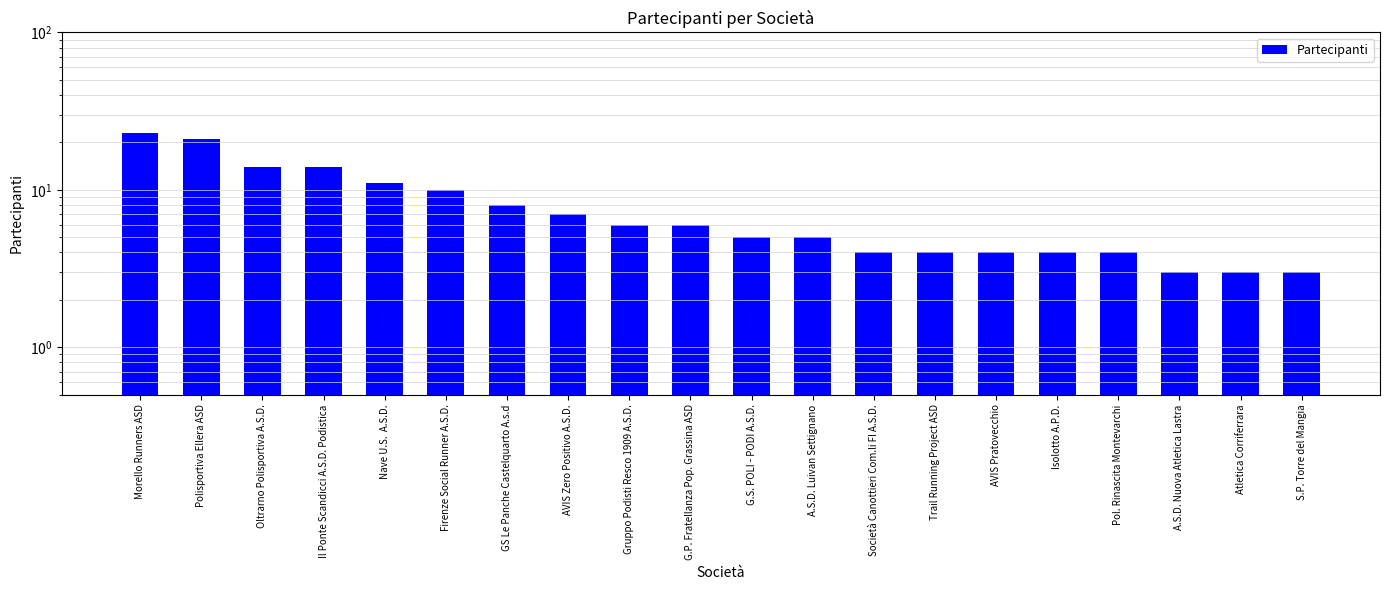

Reading left to right, transcribe all the data shown in this chart.

23	21	14	14	11	10	8	7	6	6	5	5	4	4	4	4	4	3	3	3